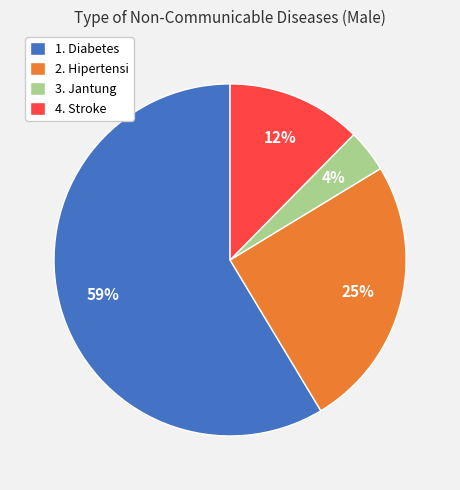

Rank the categories by value from lowest to highest.

3. Jantung, 4. Stroke, 2. Hipertensi, 1. Diabetes